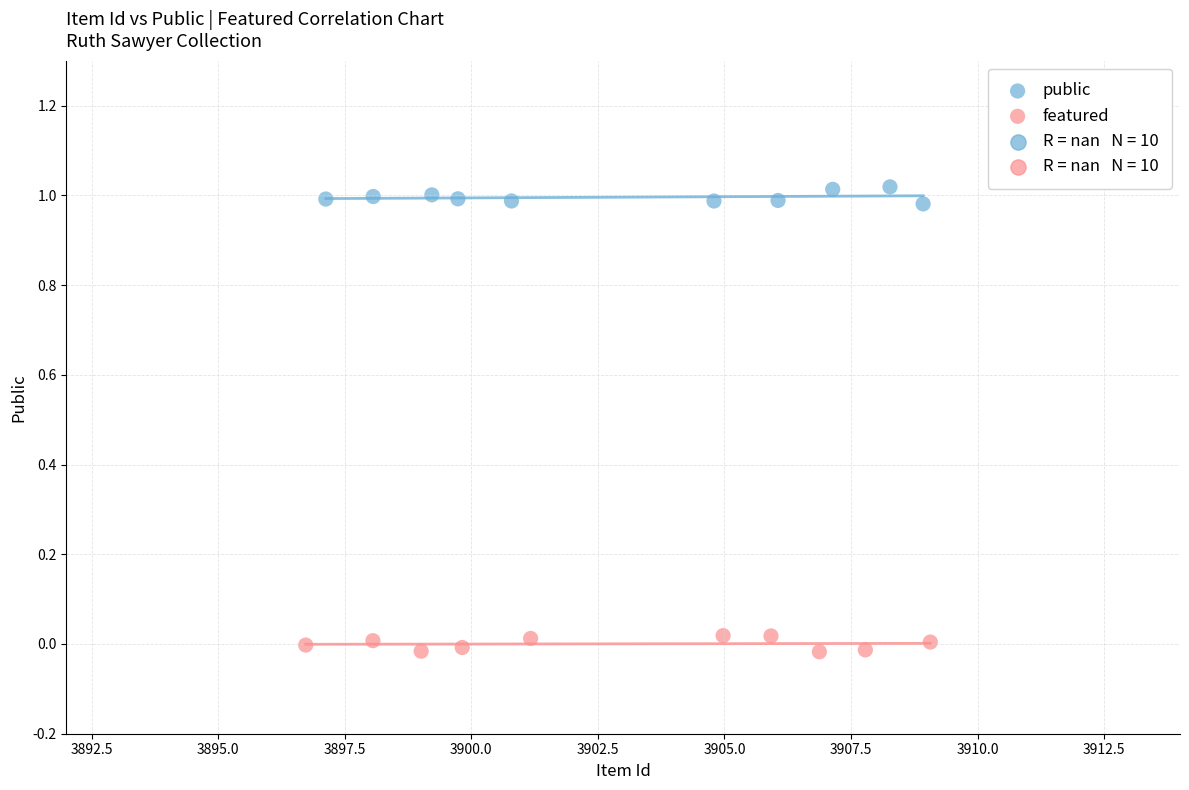

Which series contains the lowest Y value?

featured